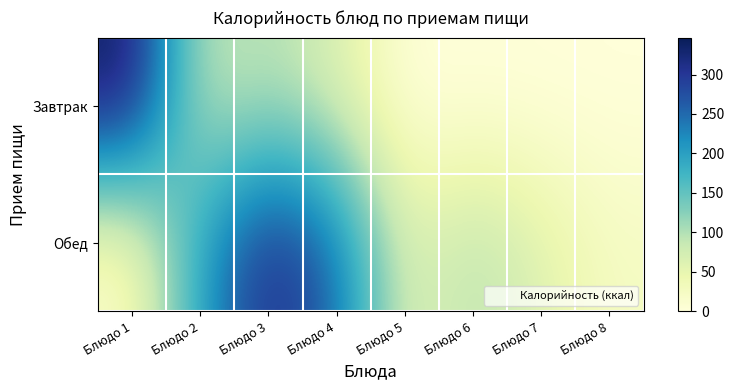

Reading left to right, what are all the values shown in this chart?

Завтрак: Блюдо 1=346.9	Блюдо 2=79.0	Блюдо 3=99.5	Блюдо 4=63.0	Блюдо 5=0.0	Блюдо 6=0.0	Блюдо 7=0.0	Блюдо 8=0.0
Обед: Блюдо 1=7.8	Блюдо 2=197.8	Блюдо 3=320.0	Блюдо 4=252.7	Блюдо 5=54.9	Блюдо 6=99.5	Блюдо 7=60.3	Блюдо 8=24.6